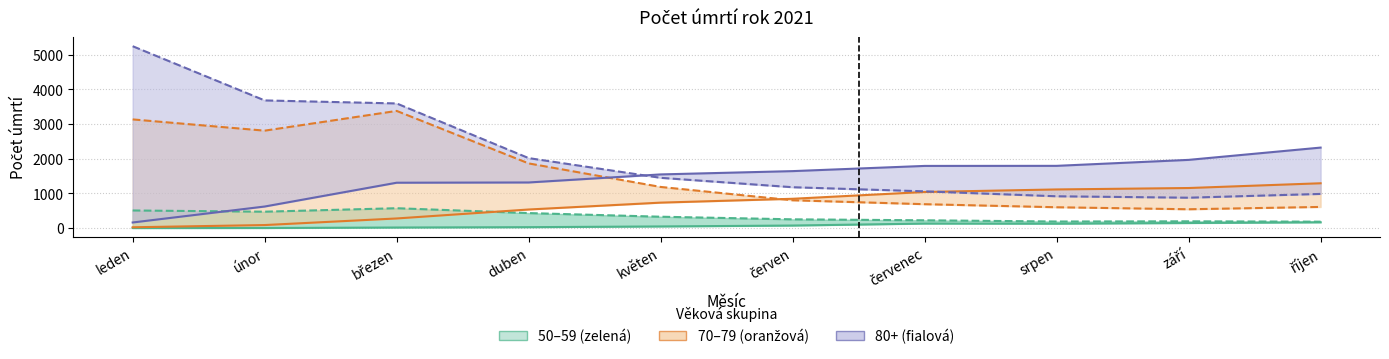

What is the difference between the s vakcinou (50-59) values at říjen and únor?

164